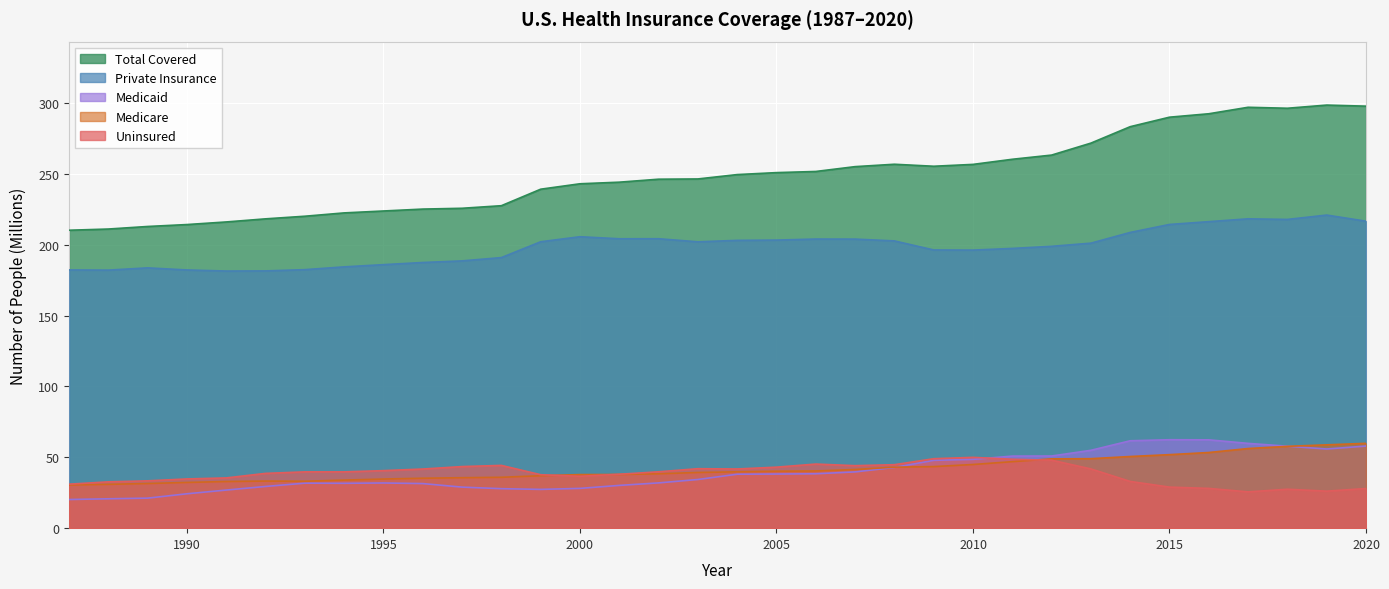

What is the spread (max minus min) of values at 2019?

272.3